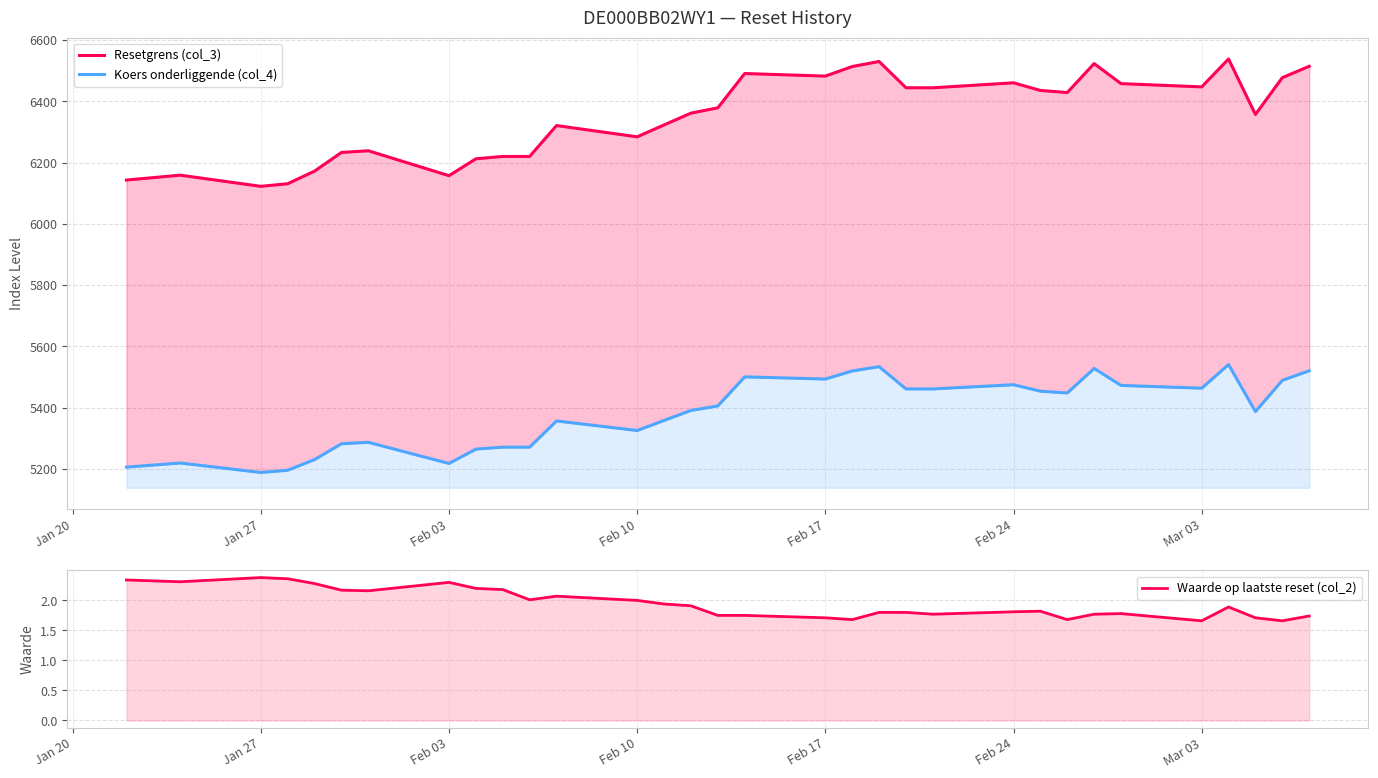

What is the smallest value displayed?

1.7